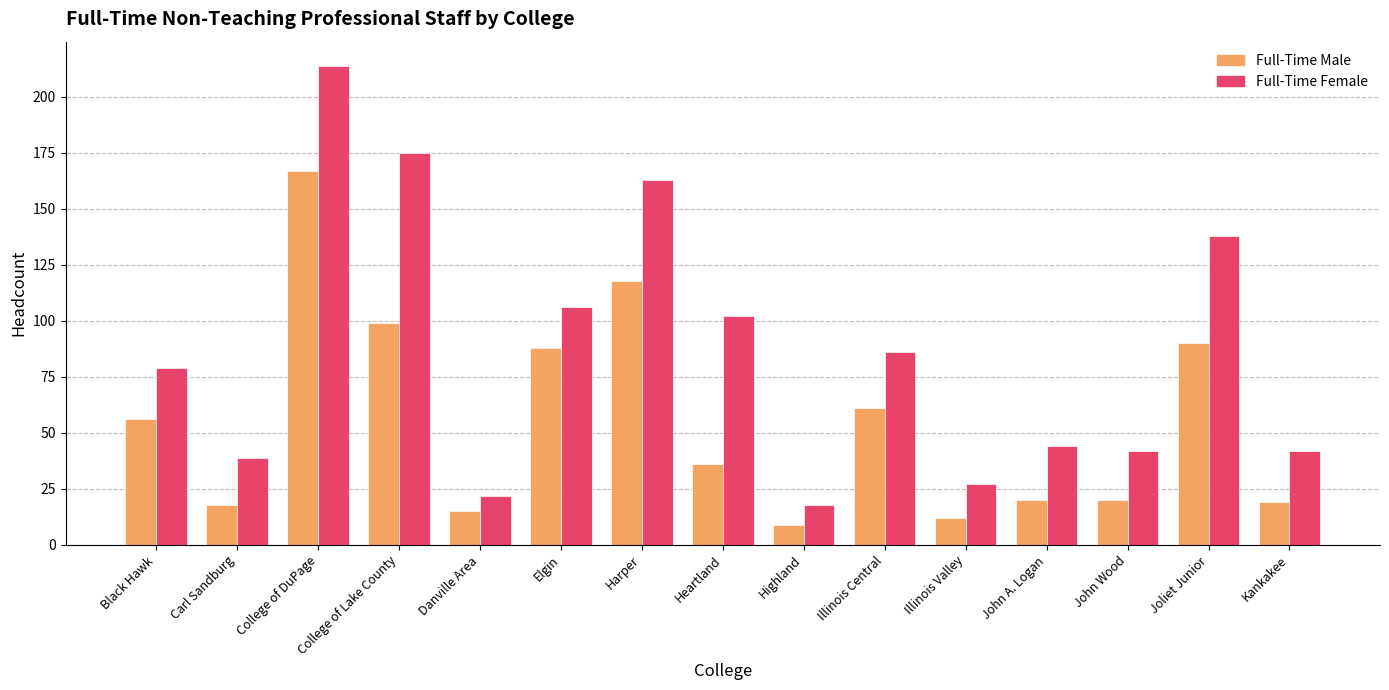

Reading left to right, what are all the values shown in this chart?

Full-Time Male: 56	18	167	99	15	88	118	36	9	61	12	20	20	90	19
Full-Time Female: 79	39	214	175	22	106	163	102	18	86	27	44	42	138	42